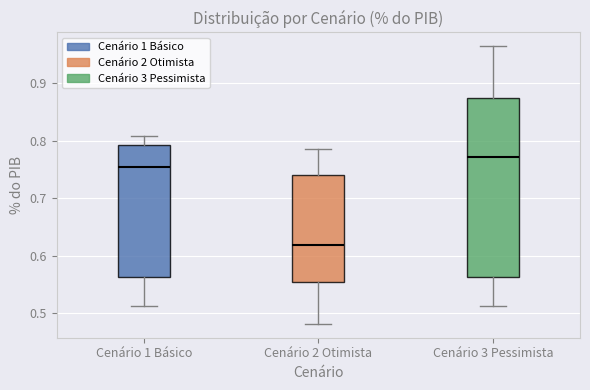

Which box has the lowest median line?

Cenário 2 Otimista